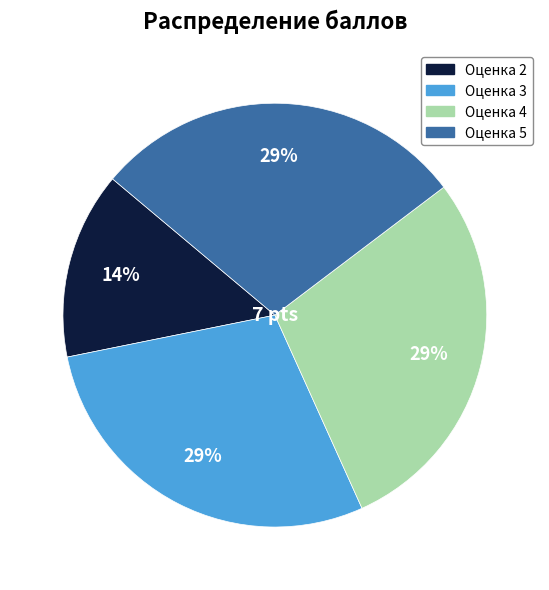

To the nearest percent, what percentage of the pie is Оценка 2?

14%